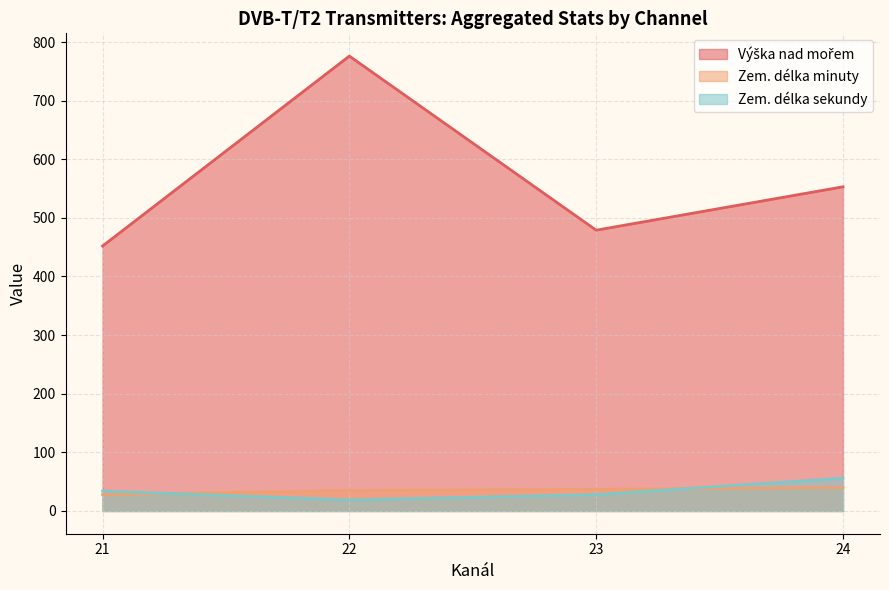

True or false: Zem. délka minuty and Výška nad mořem intersect in this chart.

False